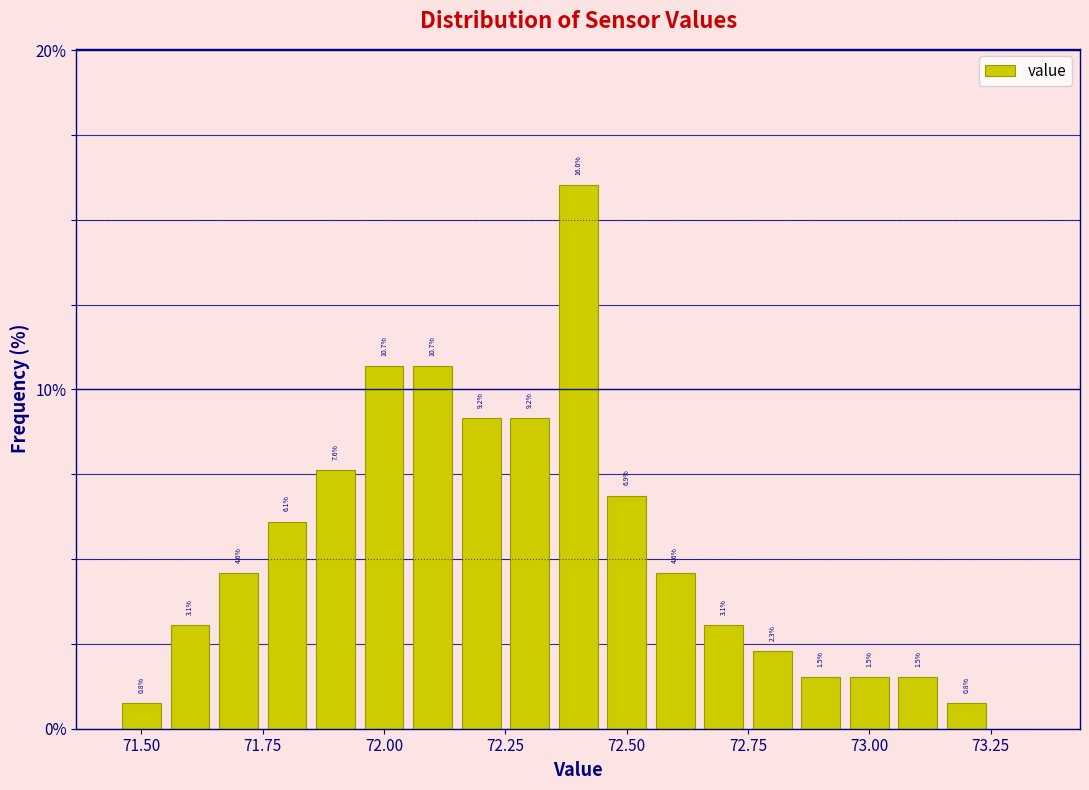

Around what value on the x-axis is the tallest bar? Give the approximate position of its centre, as read against the axis.

72.40